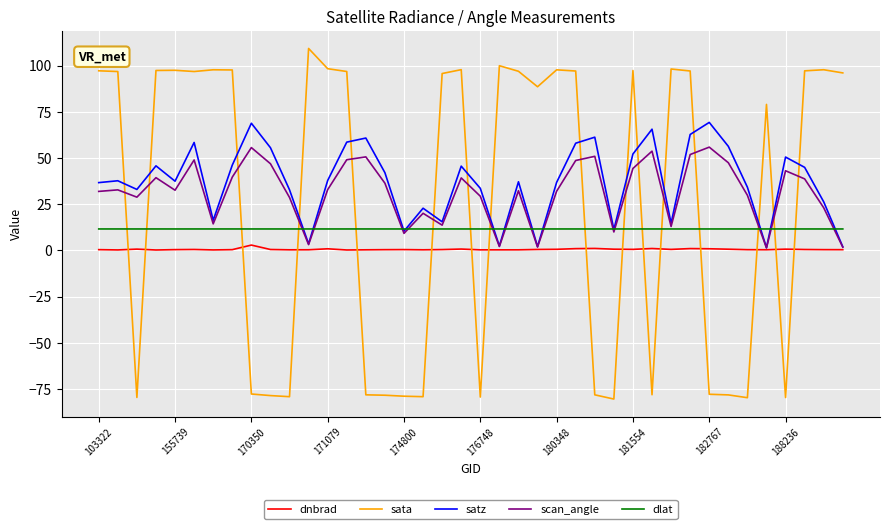

True or false: dnbrad has more than 1 interior local peaks.

True